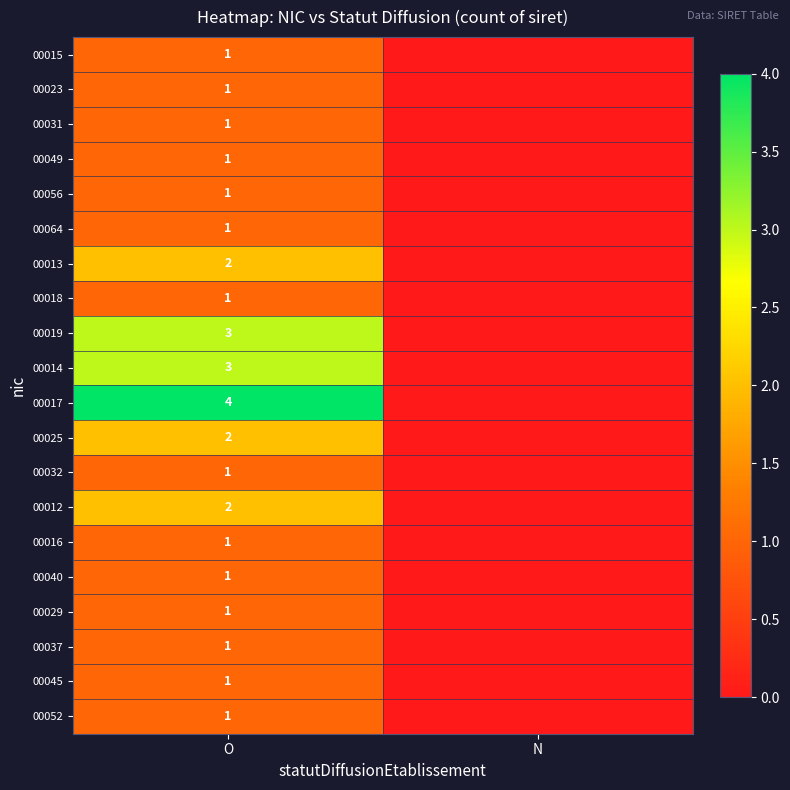

What is the total value across all series at O?

30